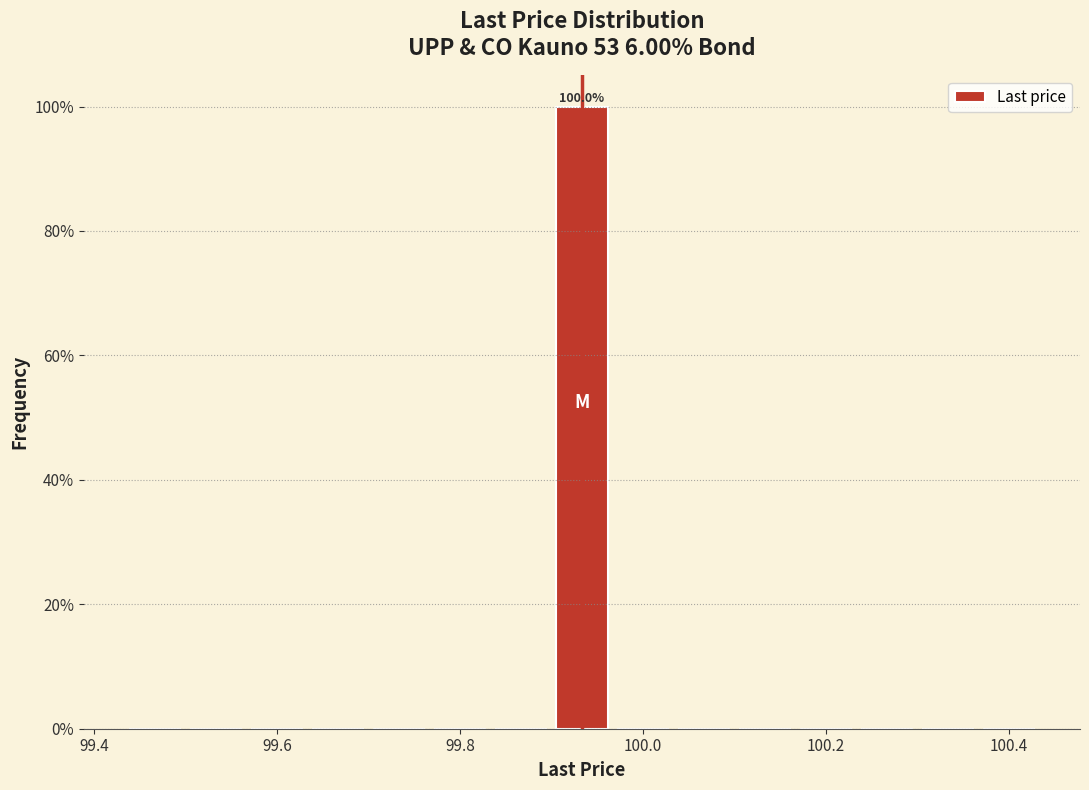

Read against the x-axis, roughly where is the centre of the tallest bar?

99.94